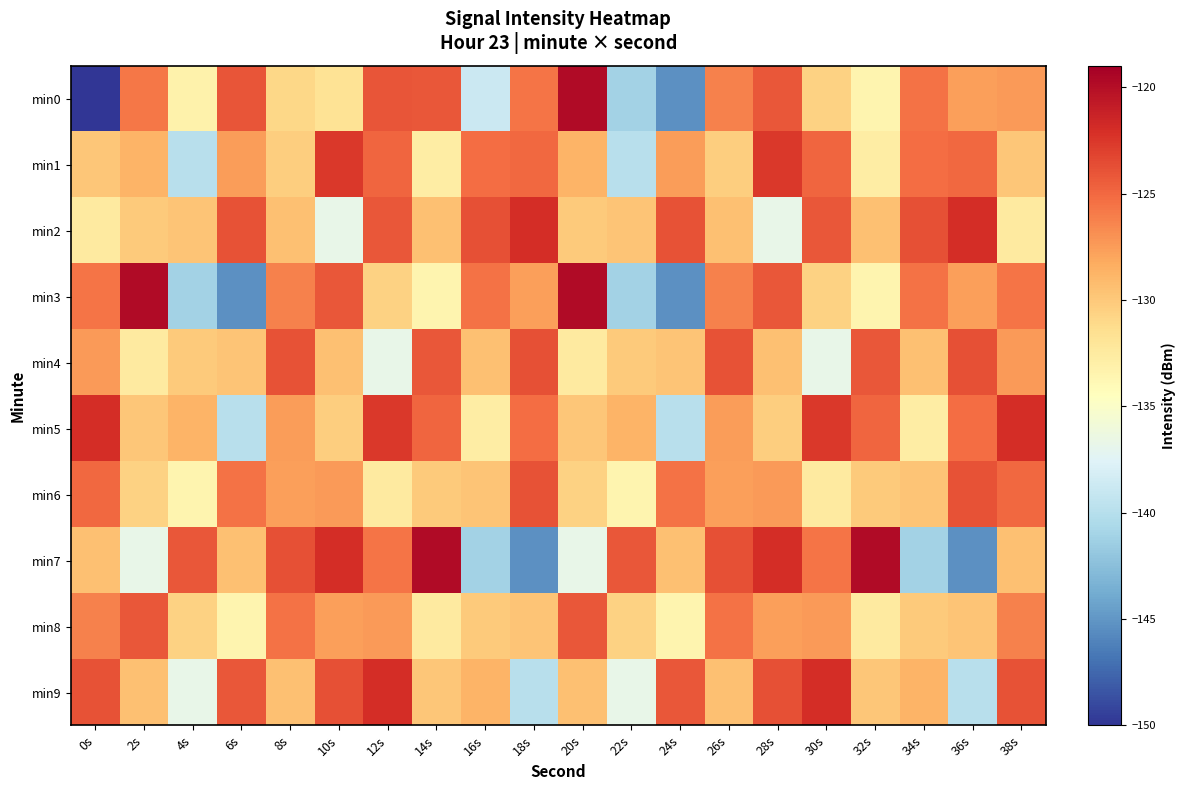

What is the spread (max minus min) of values at 34s?

17.4